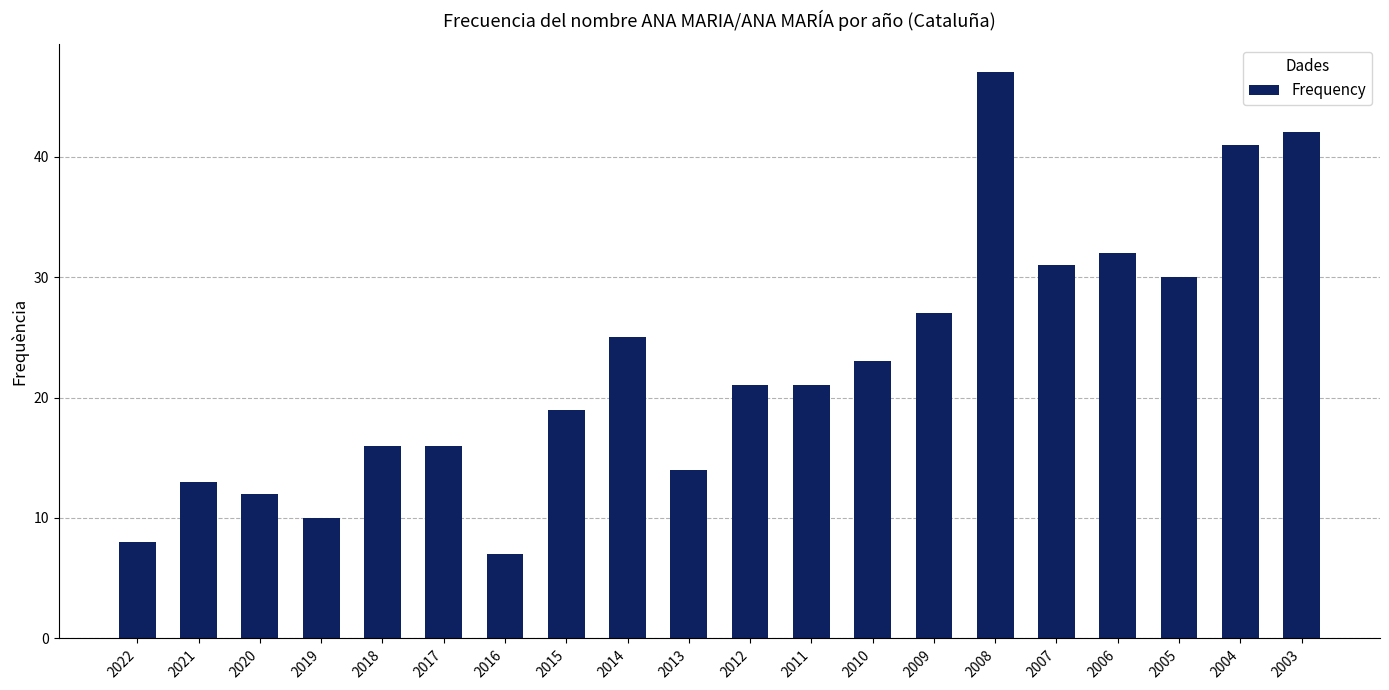

What value does the data have at 2018, to the nearest 10?

20